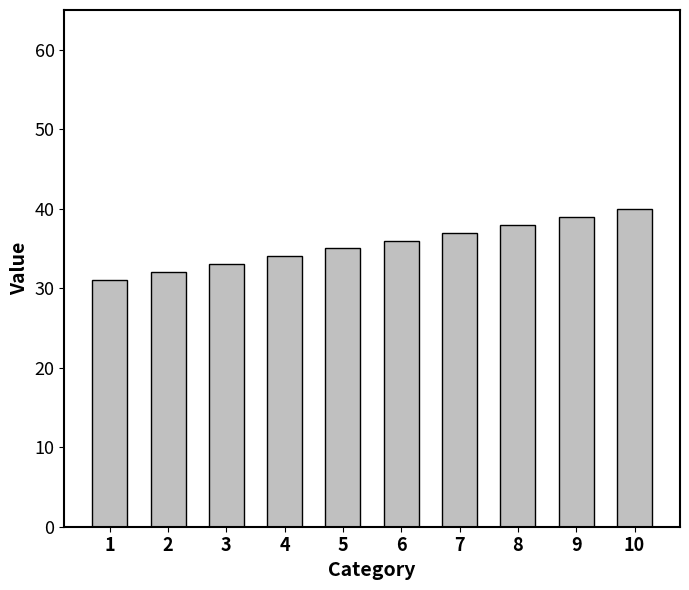

The chart shows a value of 23 at 9. True or false?

False